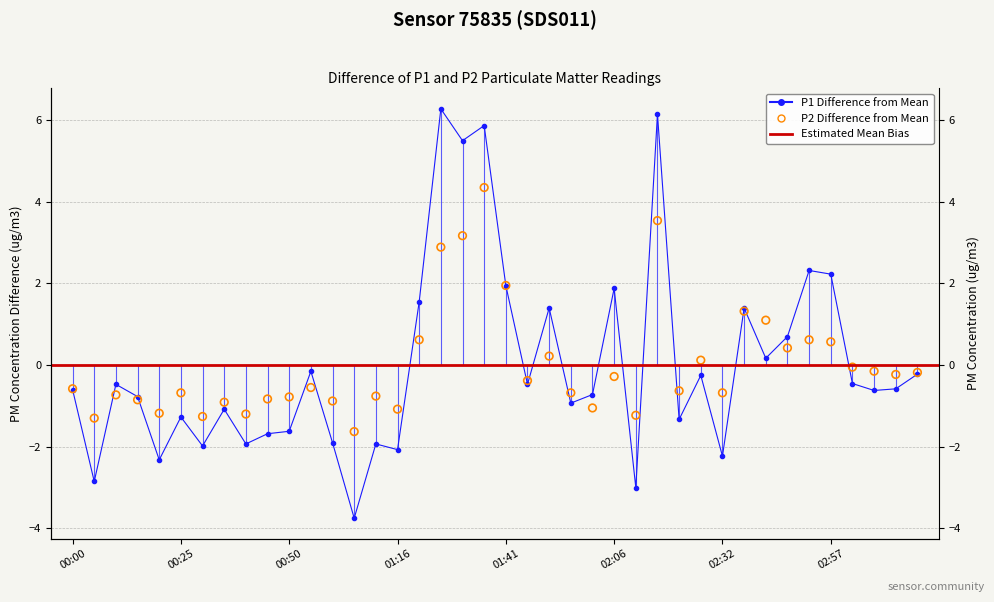

What is the total value across all series at 02:11?

-4.2